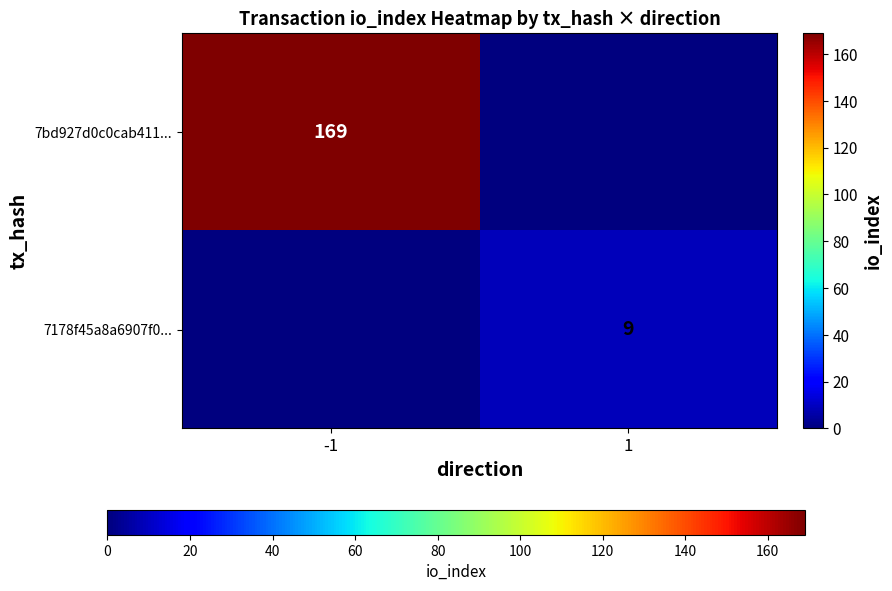

True or false: 7bd927d0c0cab411... has a value of 81 at -1.

False